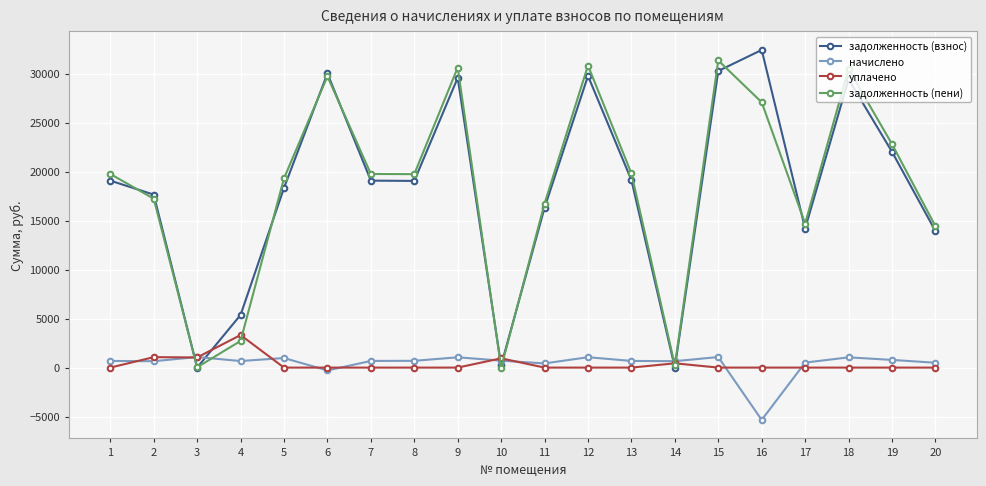

What is the minimum value shown in the chart?

-5337.8